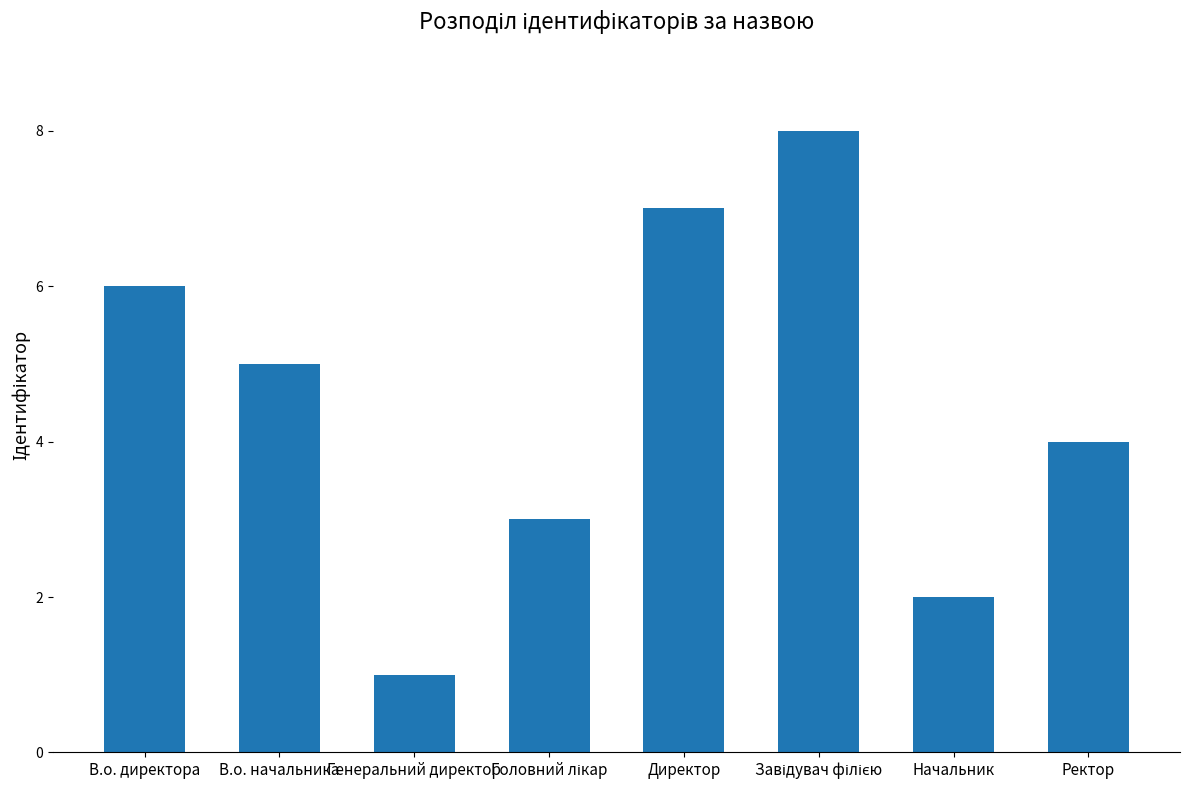

Reading left to right, transcribe all the data shown in this chart.

6	5	1	3	7	8	2	4